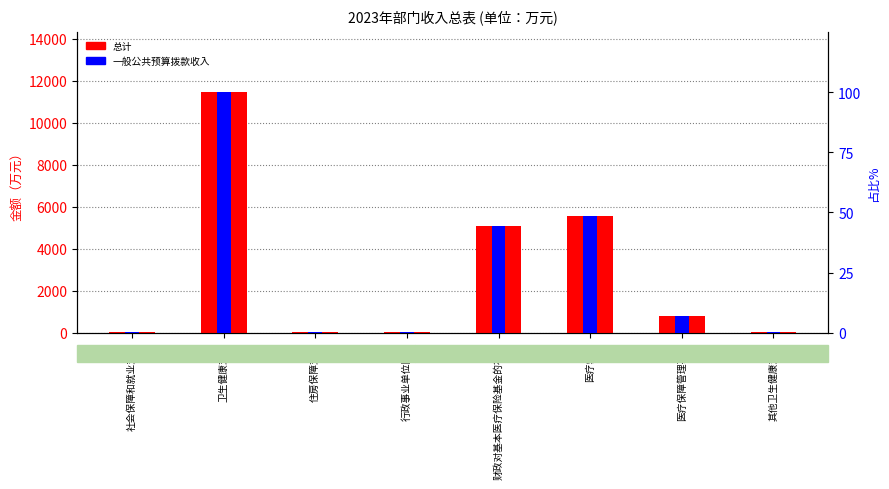

What is the total value across all series at 社会保障和就业支出?

43.1